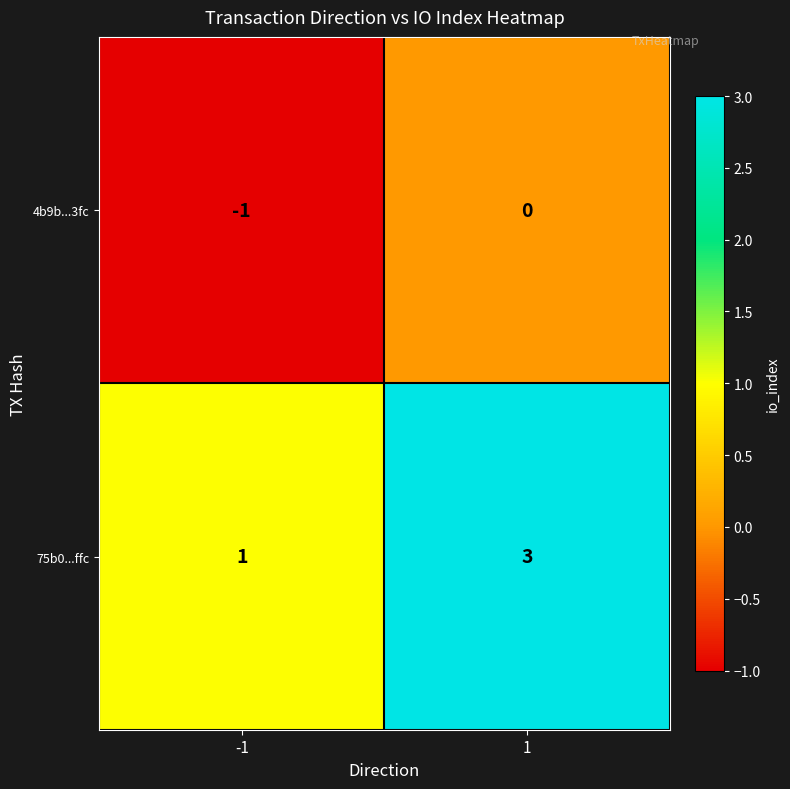

Which series has the largest range (max minus min)?

75b0...ffc